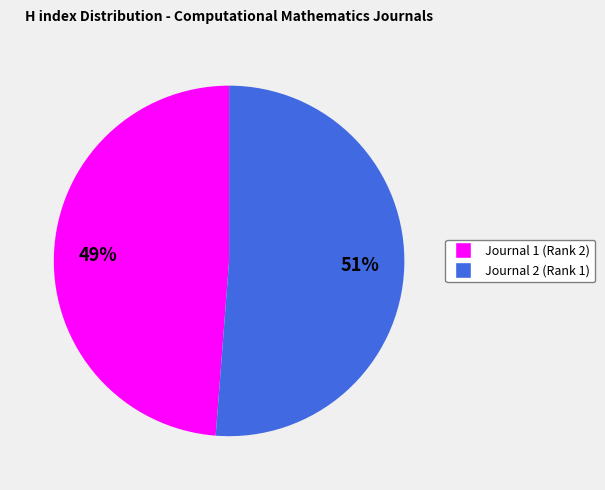

Which slice is the smallest?

Journal 1 (Rank 2)